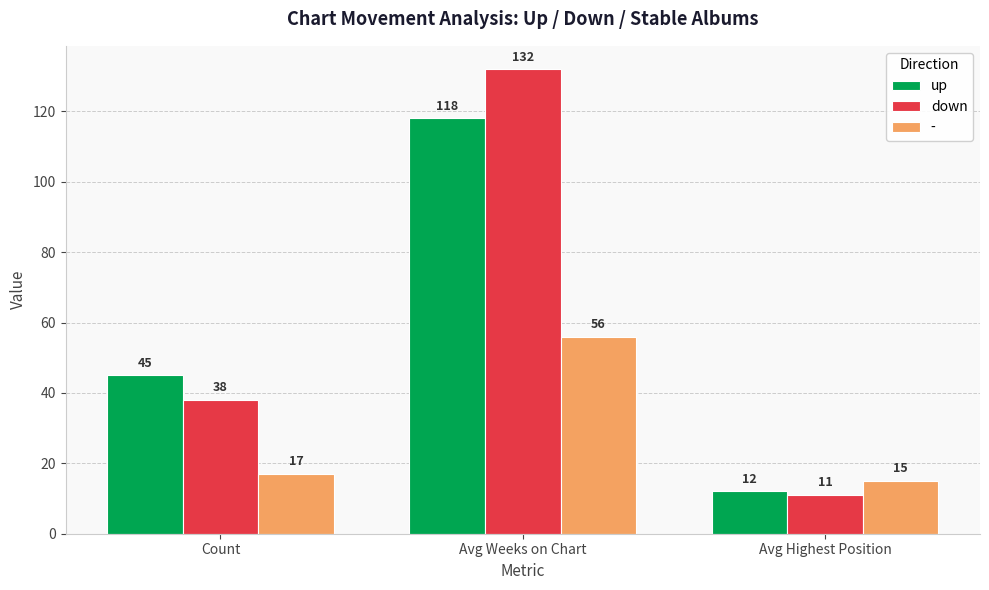

What is the total value across all series at Avg Highest Position?

38